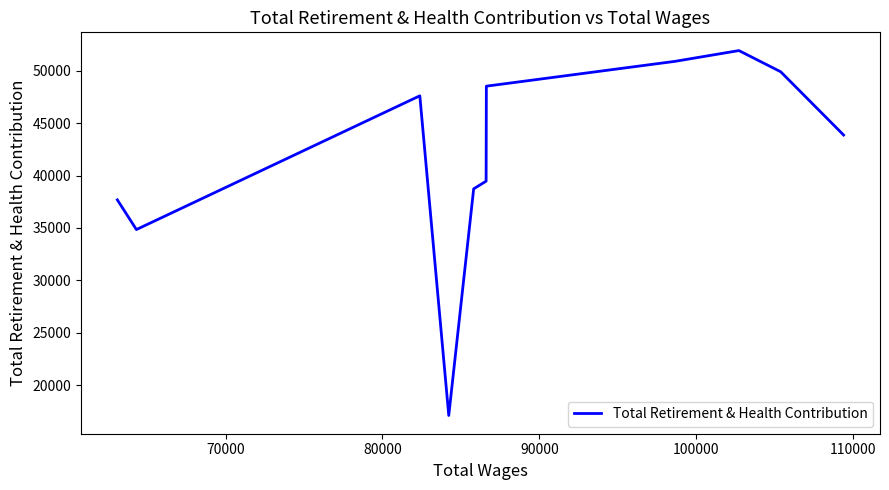

Between 110000 and 100000, which is larger?

100000